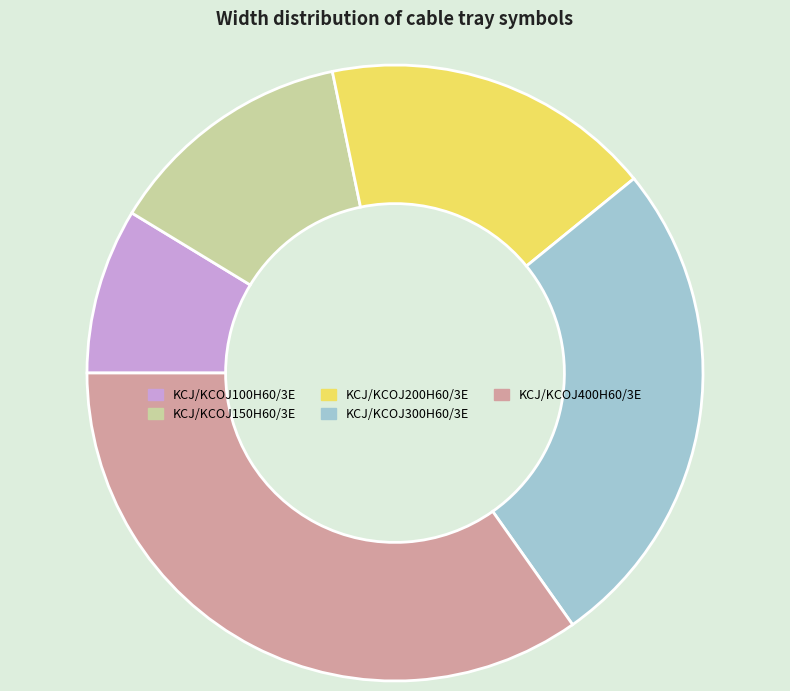

How many slices are in this pie chart?

5